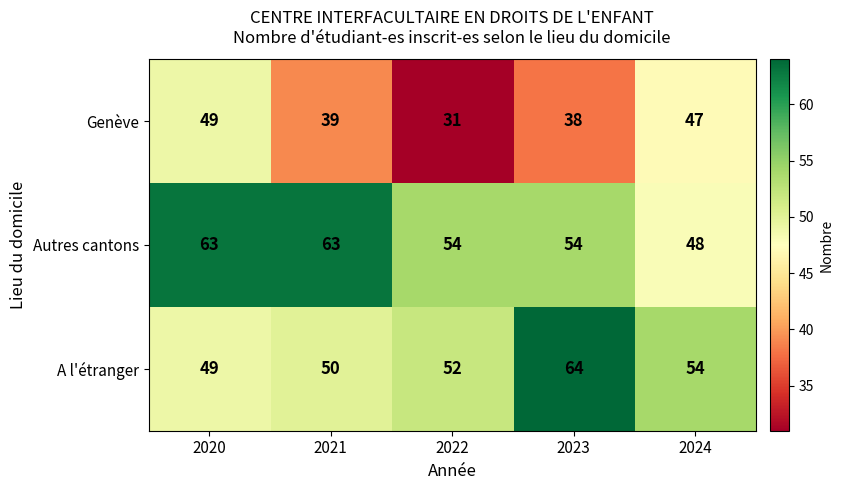

What is the average value of the A l'étranger series?

54